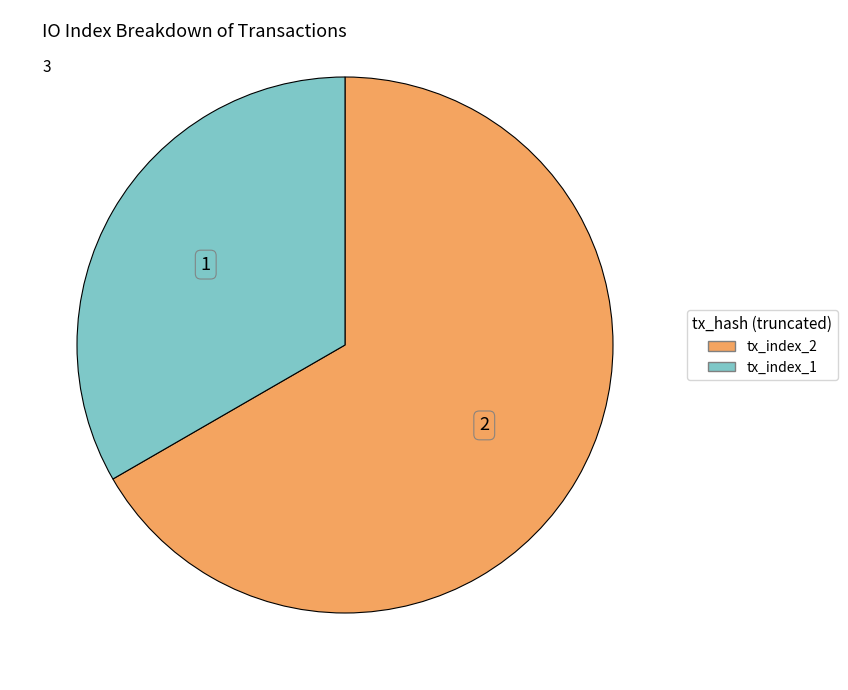

Which category has the smallest portion of the pie?

tx_index_1